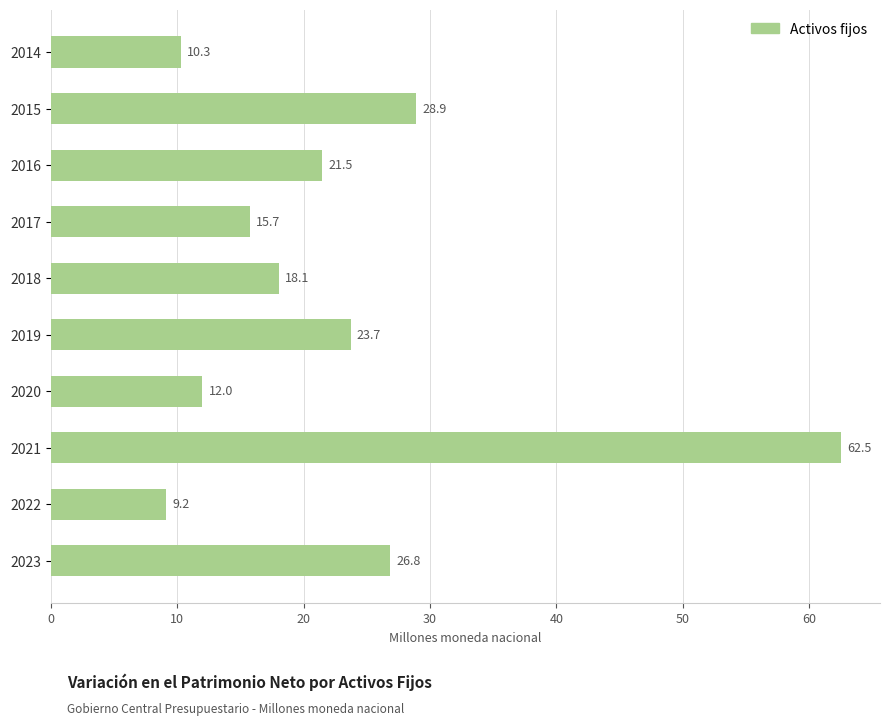

Are the bars horizontal?

Yes